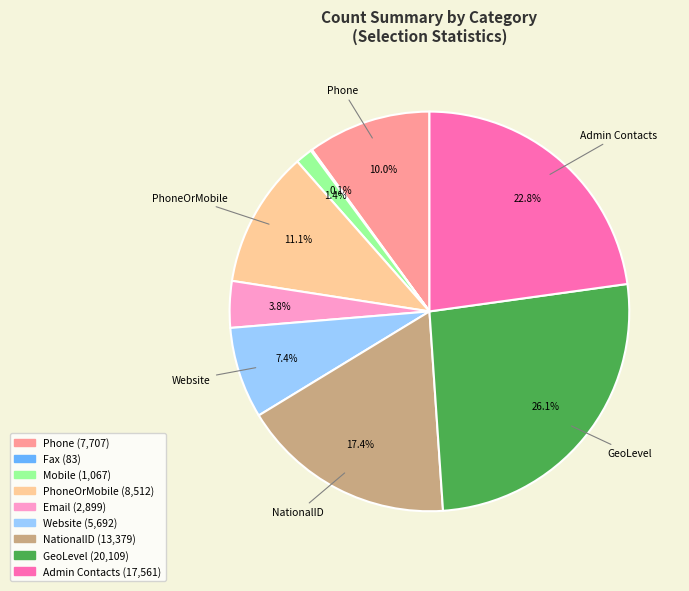

Is there any slice that represents more than half of the pie?

No